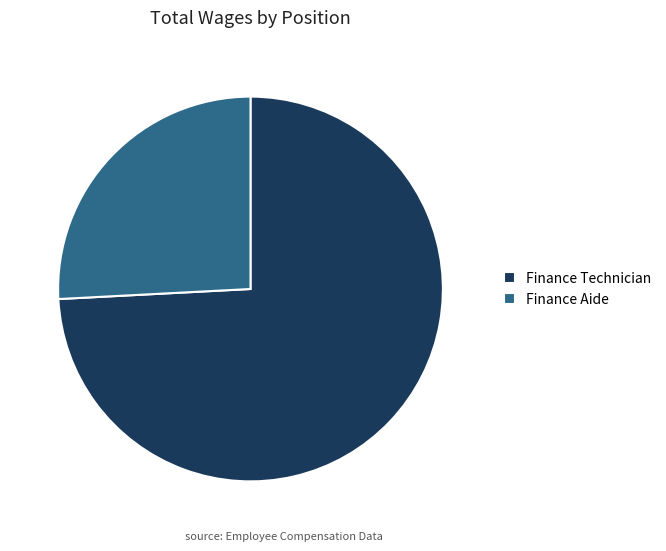

What is the smallest slice in the pie chart?

Finance Aide